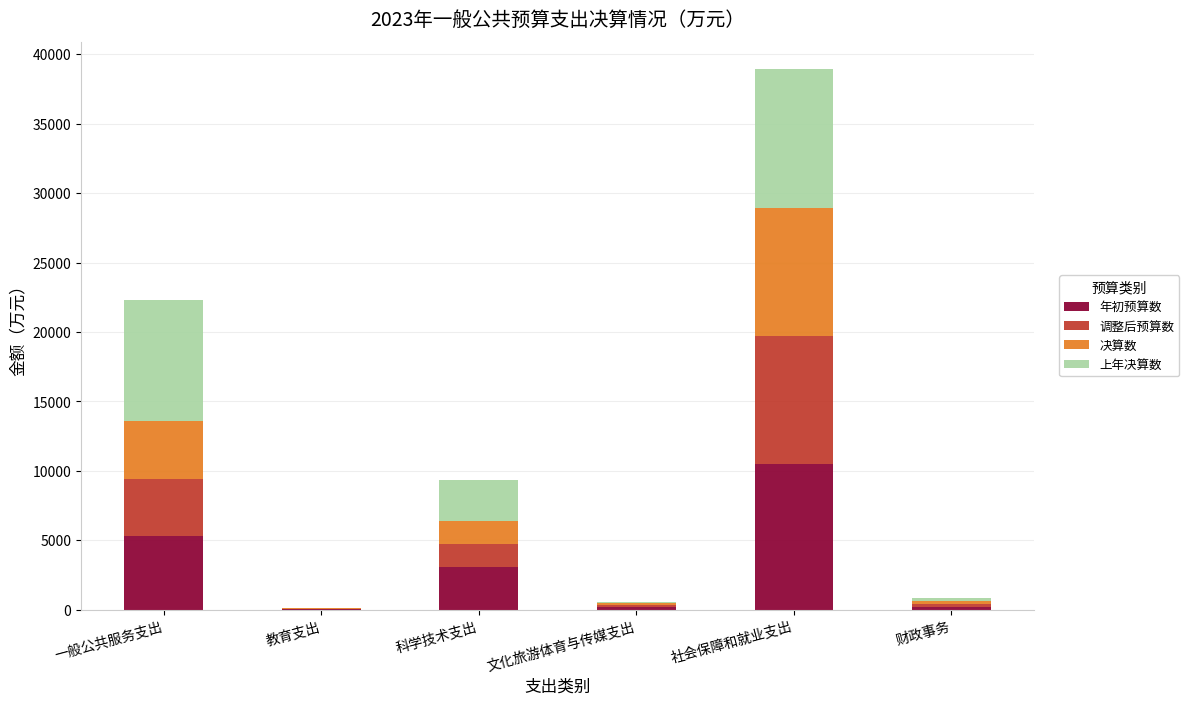

Count the number of data series in this chart.

4